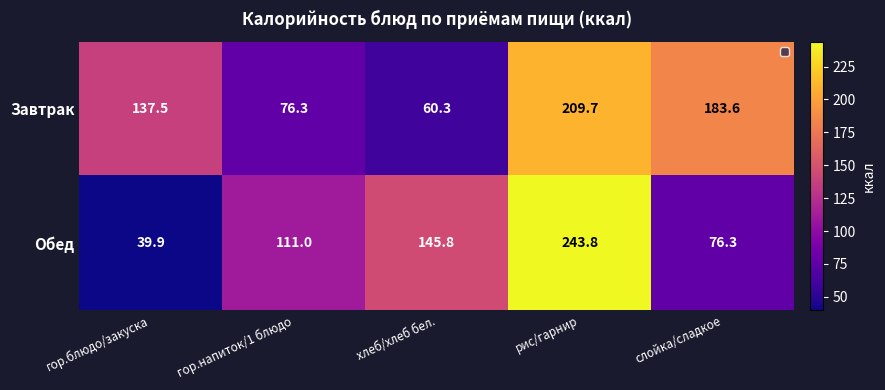

Where is Завтрак nearest to the value 135?

гор.блюдо/закуска